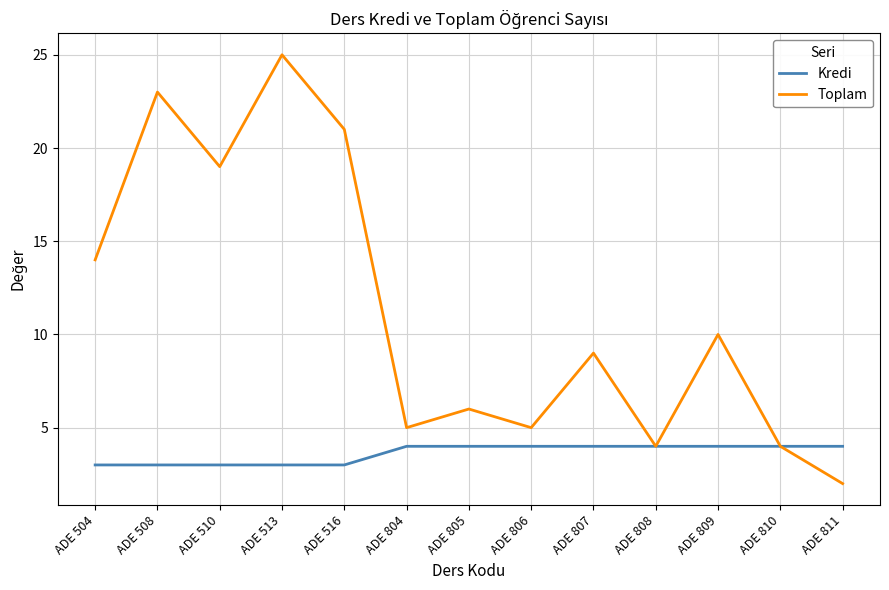

How many lines are shown in the chart?

2